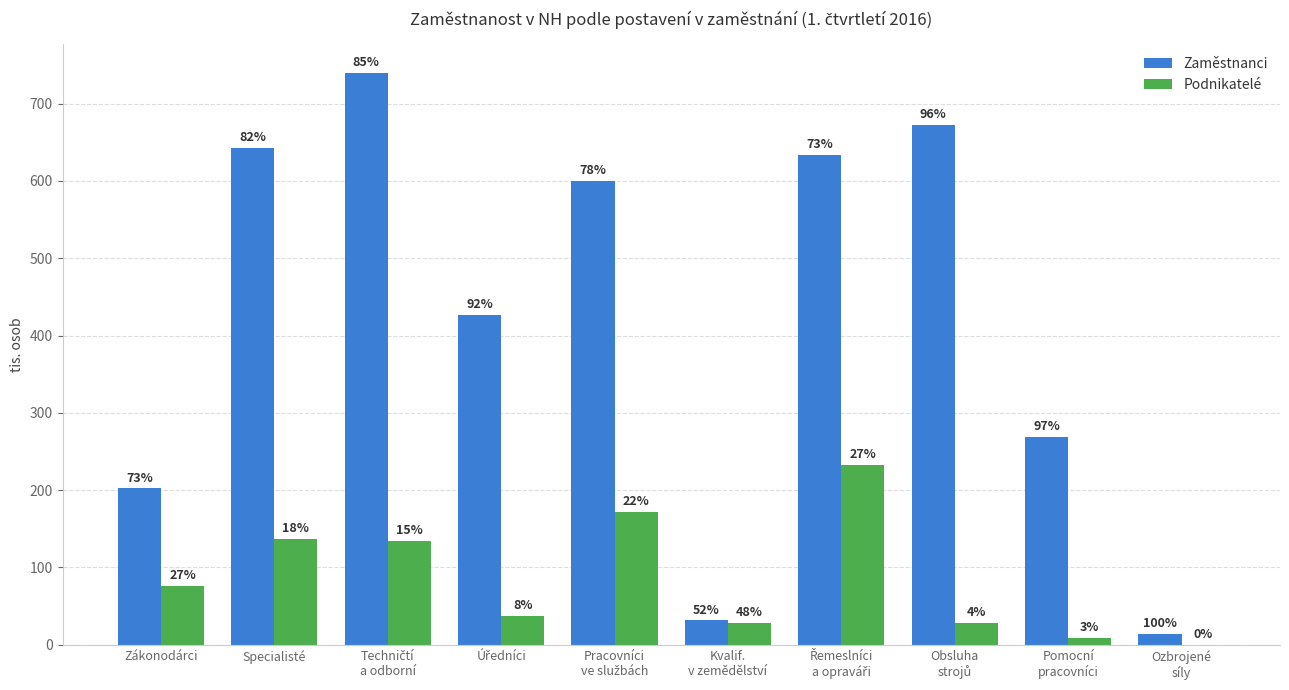

Which series has the largest total across all categories?

Zaměstnanci